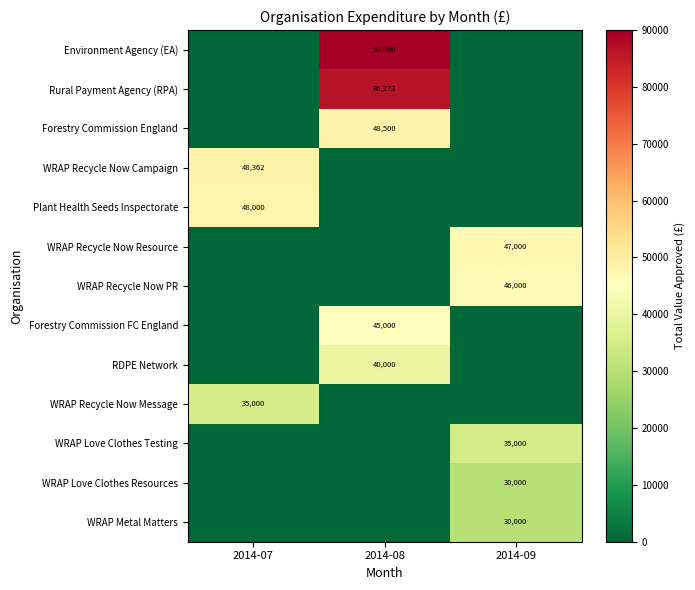

Is it true that Forestry Commission FC England equals 45000 at 2014-08?

True